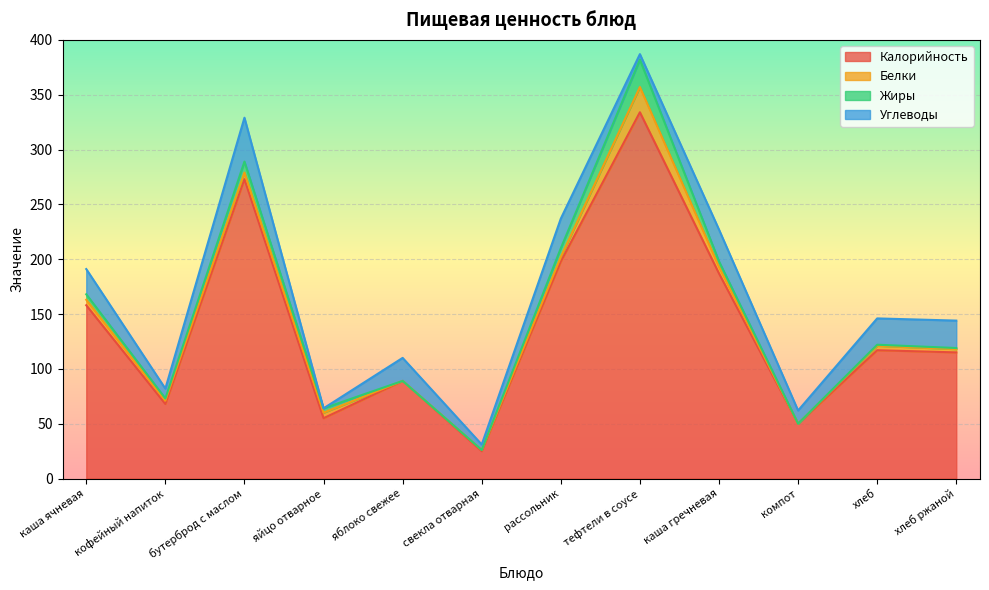

How many data points in Углеводы are less than 23?

6